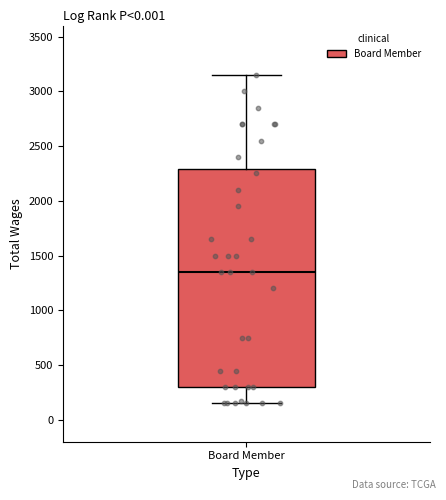

Transcribe this box plot: give where the median line is, the range the box spans, and where the two whiskers end, as read against the y-axis. The values are not printed on the chart, so give them approximately, as read against the axis.

median 1350, box 300 to 2300, whiskers 150 to 3150